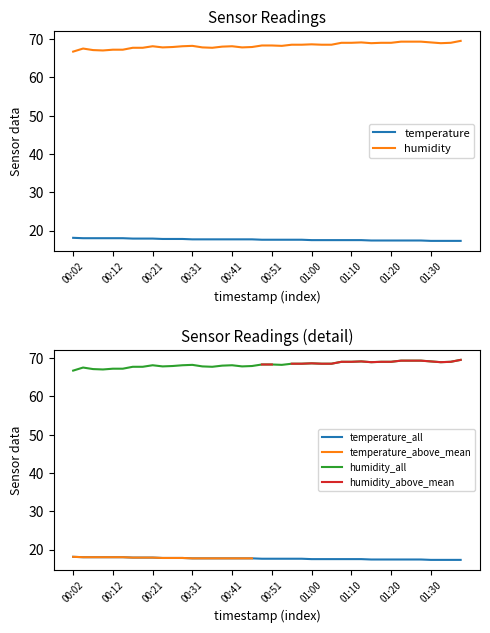

True or false: humidity_all and humidity cross at least once.

False